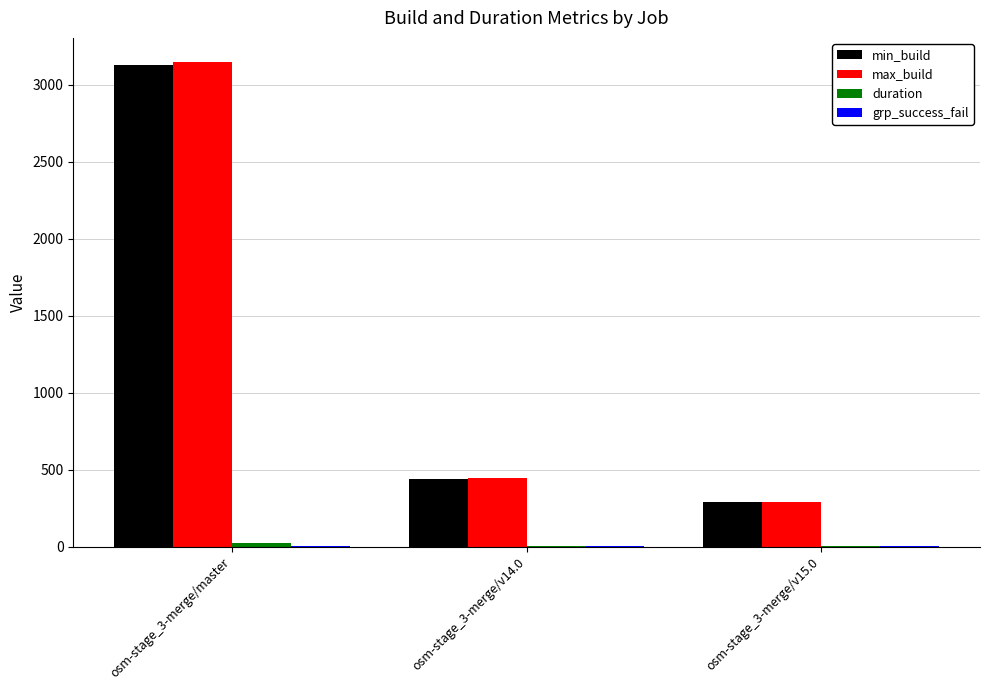

The max_build series shows 291.0 at osm-stage_3-merge/v15.0. True or false?

True